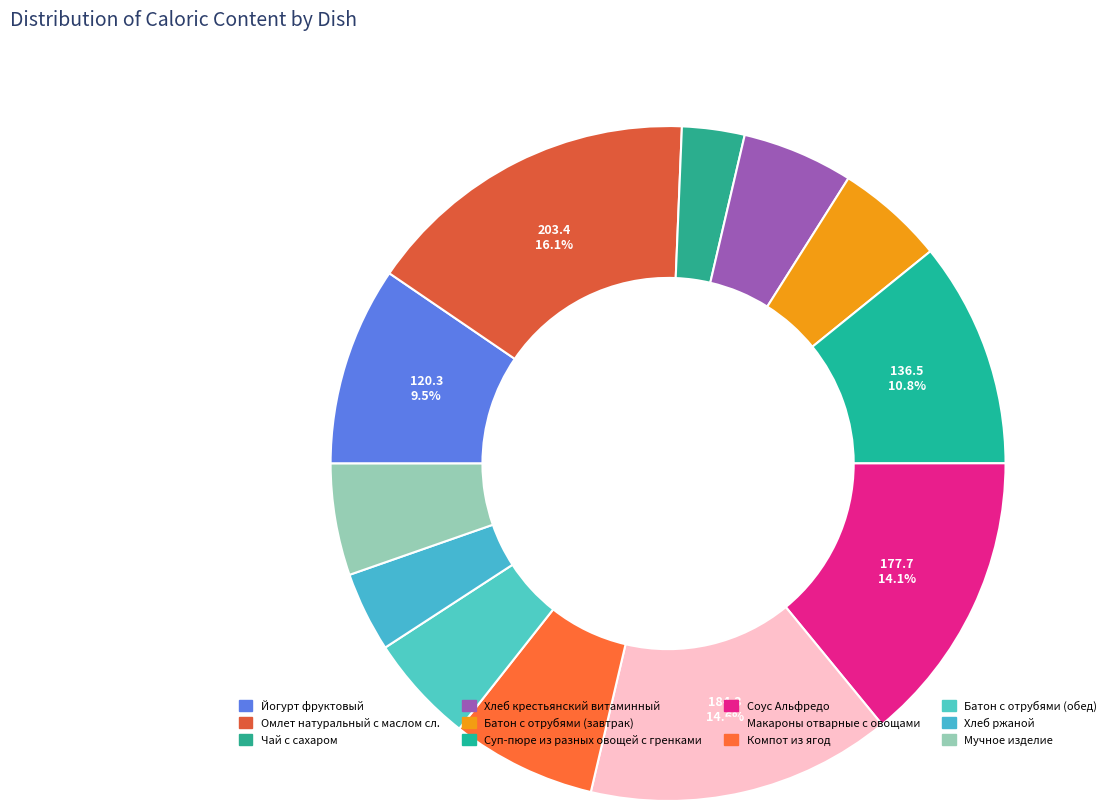

Is it true that Мучное изделие is 5% of the pie?

True